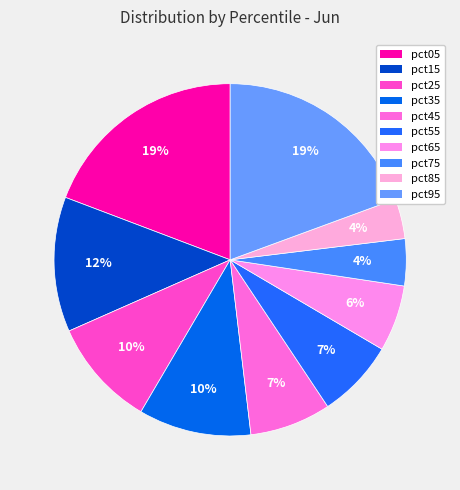

How many slices are in this pie chart?

10